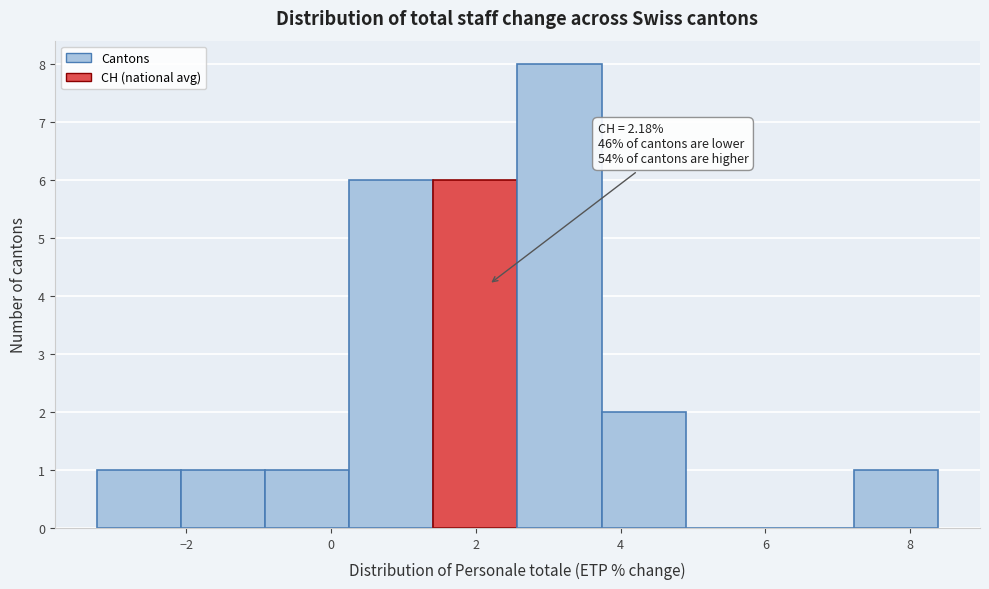

Which range on the x-axis has the tallest bar?

2.6 to 3.8